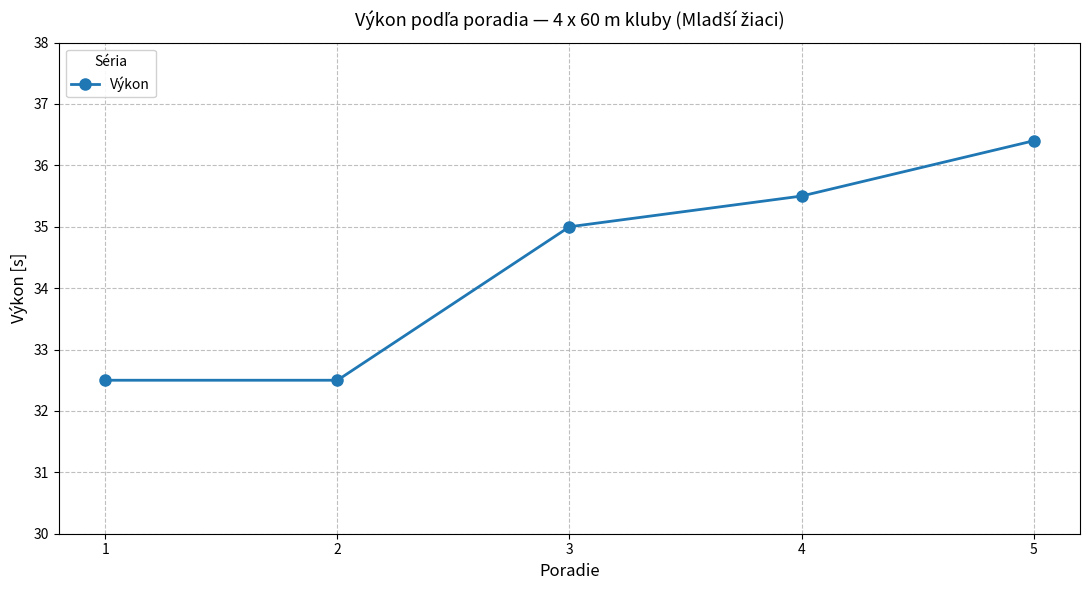

Reading left to right, list all the values displayed in this chart.

1=32.5	2=32.5	3=35.0	4=35.5	5=36.4